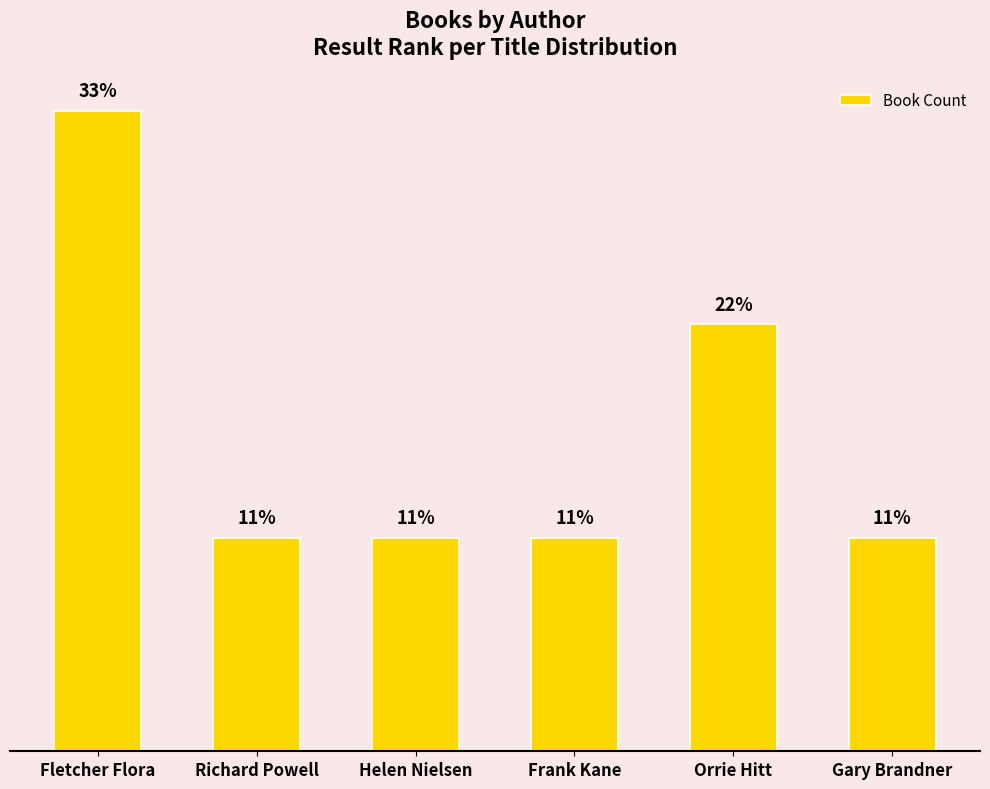

Are the bars horizontal?

No